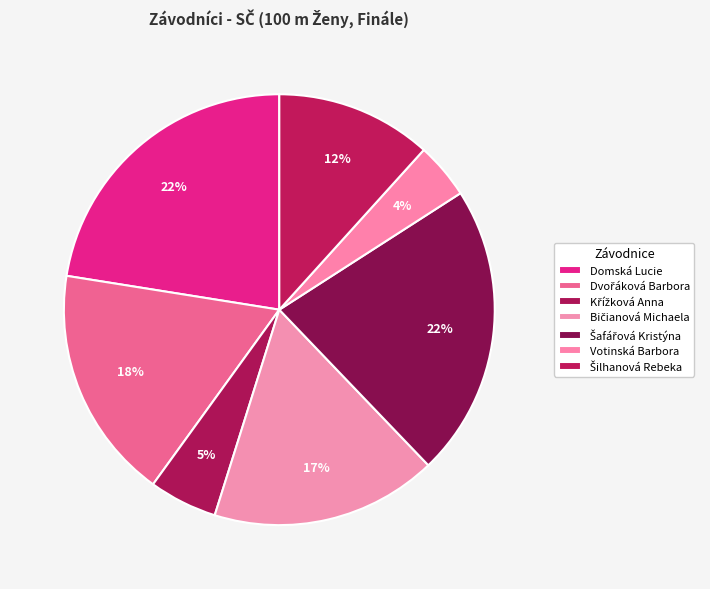

How many segments does this pie chart have?

7